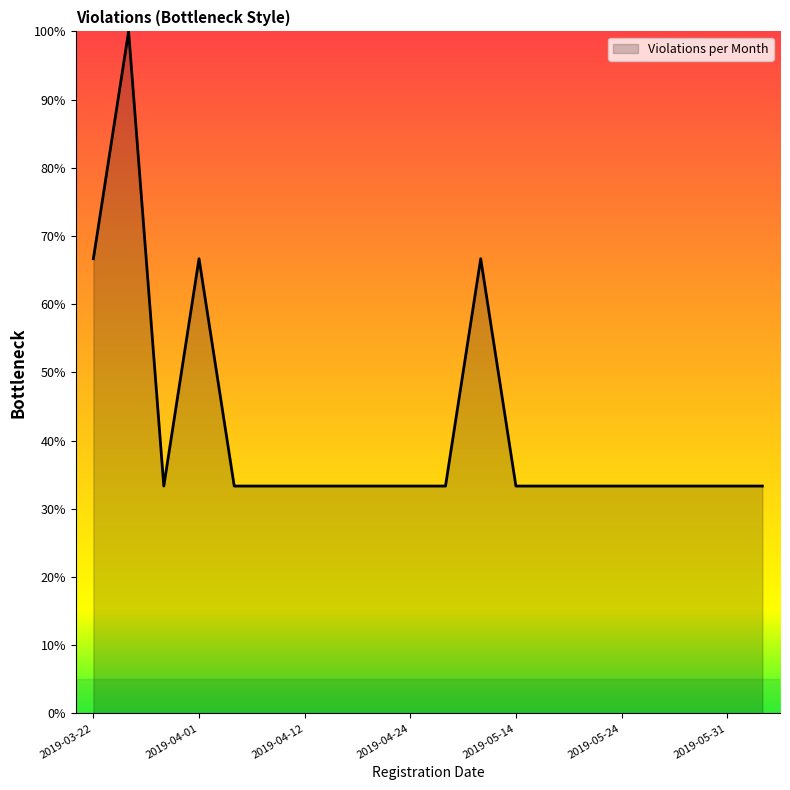

What is the greatest value displayed?

100.0